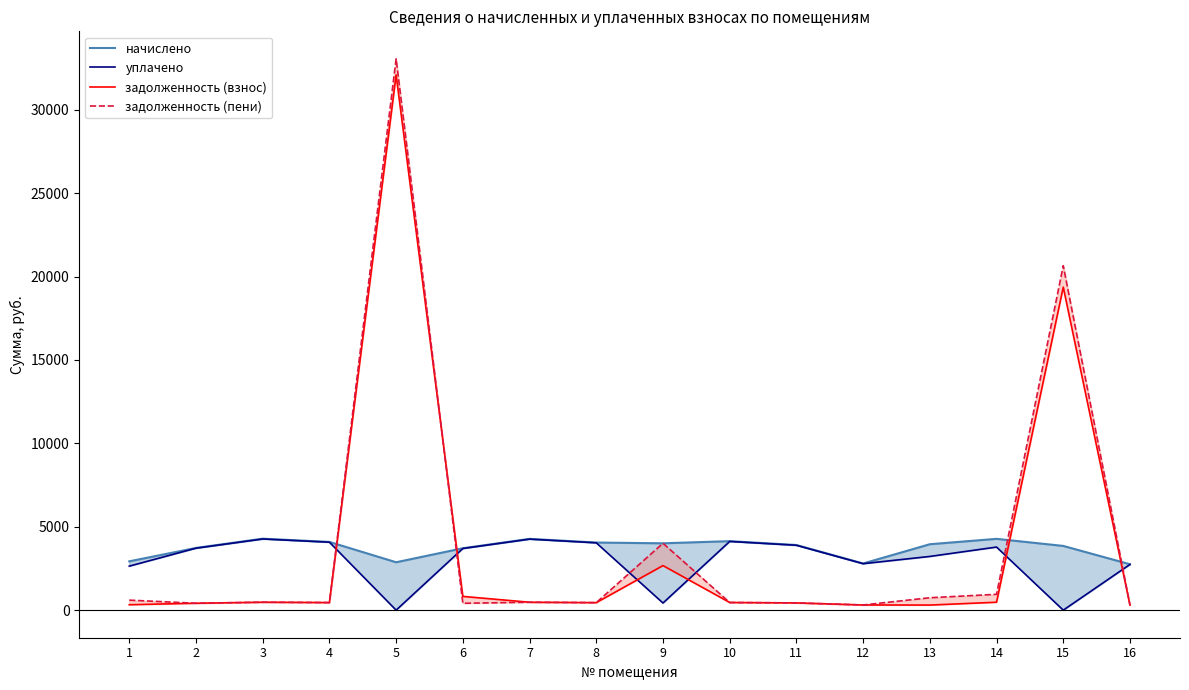

Between 6 and 13, which series saw the biggest shift?

задолженность (взнос)